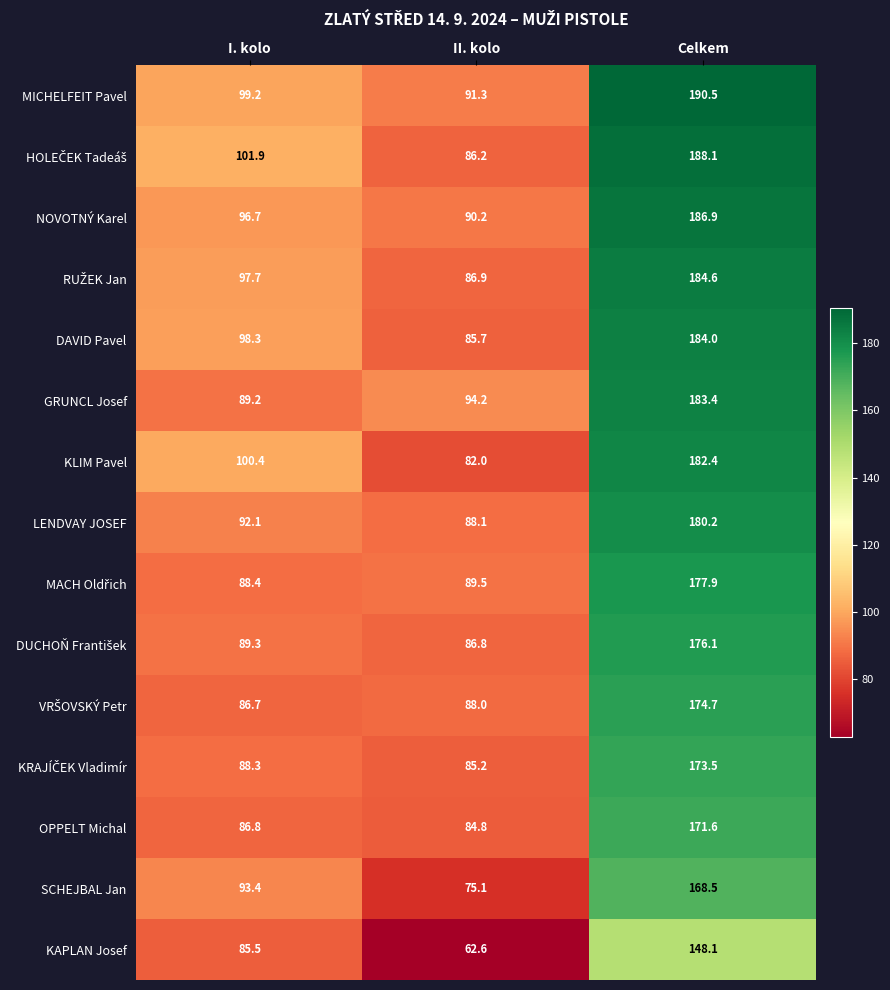

What is the total value across all series at II. kolo?

1276.6